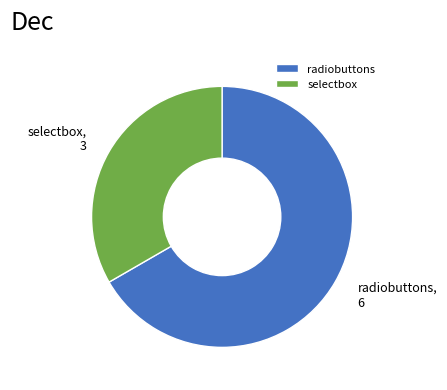

Between radiobuttons and selectbox, which is larger?

radiobuttons